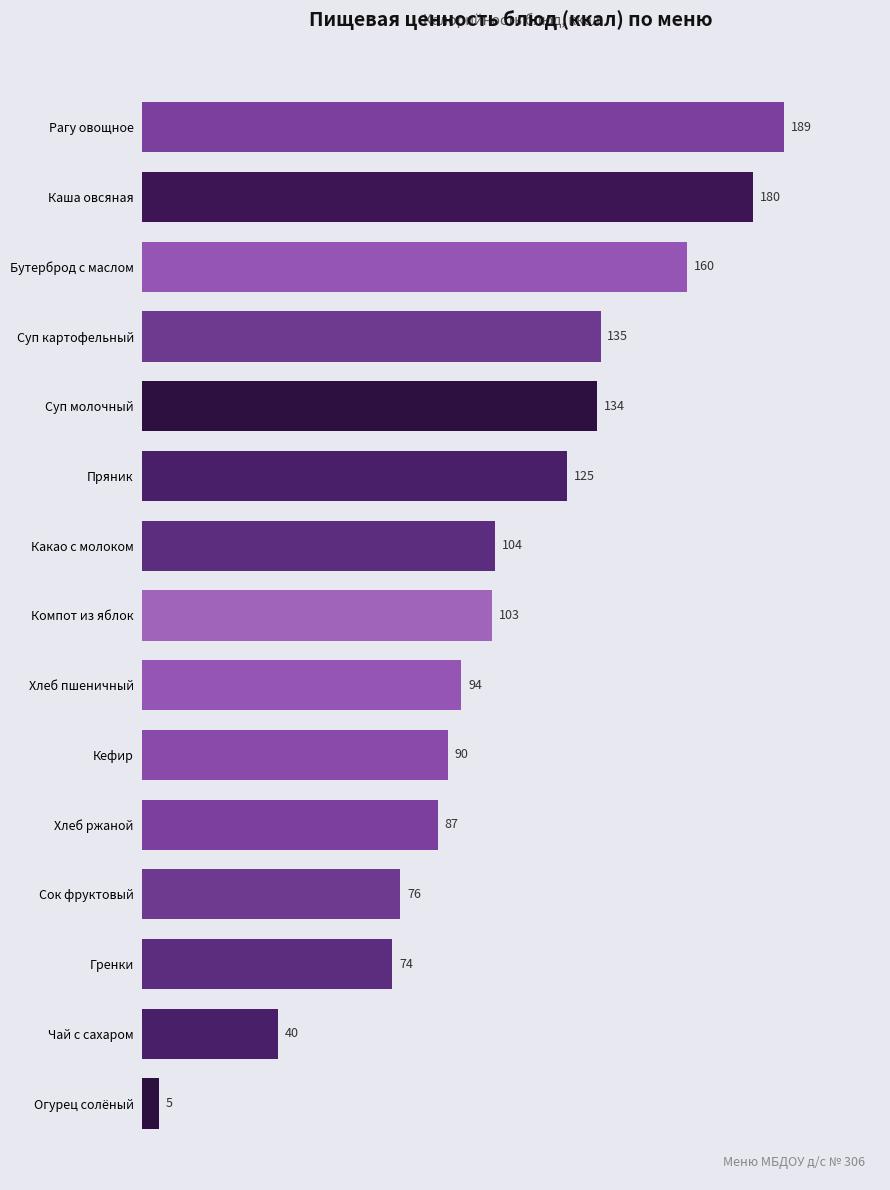

List the labels in order of value, smallest first.

Огурец солёный, Чай с сахаром, Гренки, Сок фруктовый, Хлеб ржаной, Кефир, Хлеб пшеничный, Компот из яблок, Какао с молоком, Пряник, Суп молочный, Суп картофельный, Бутерброд с маслом, Каша овсяная, Рагу овощное